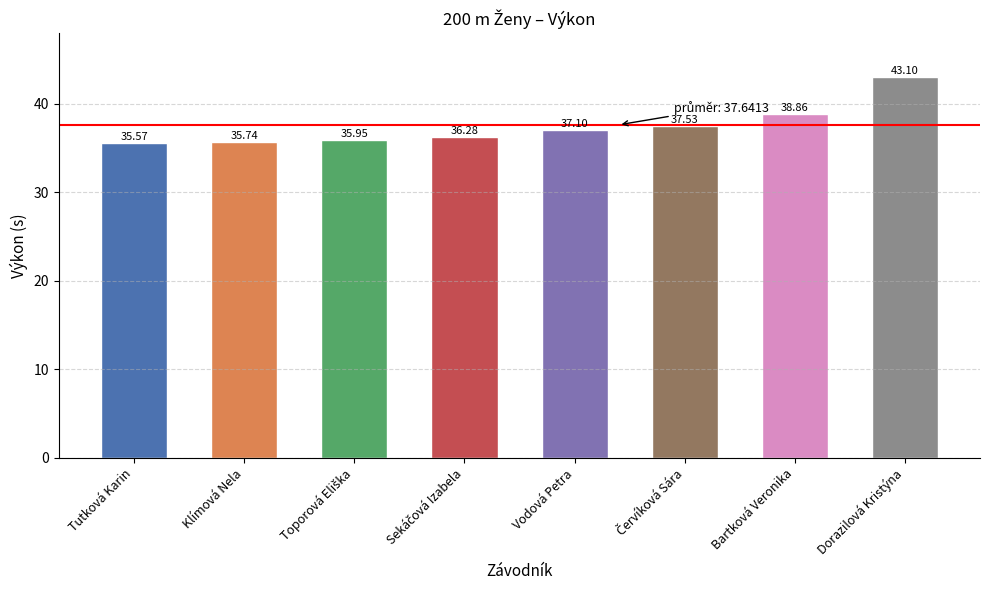

What is the ratio of the value at Dorazilová Kristýna to the value at Tutková Karin?

1.2